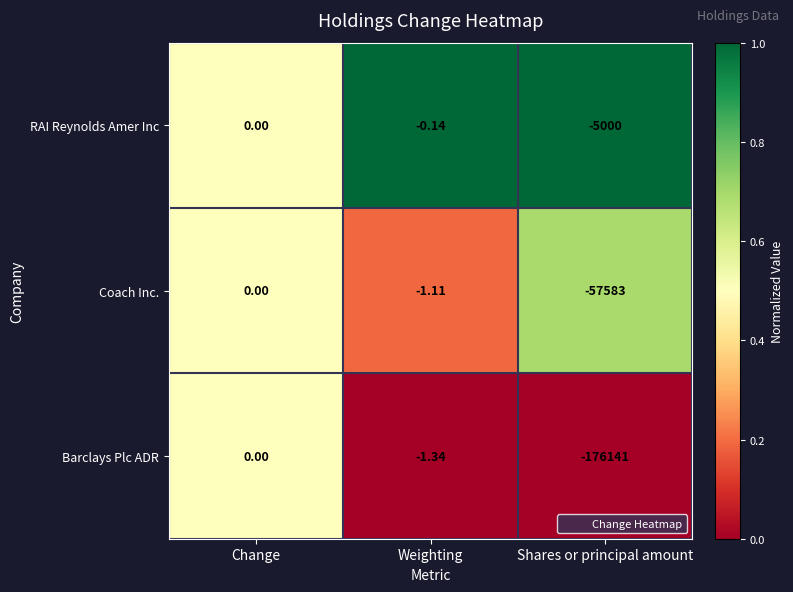

At which label does Barclays Plc ADR first exceed -1?

Change